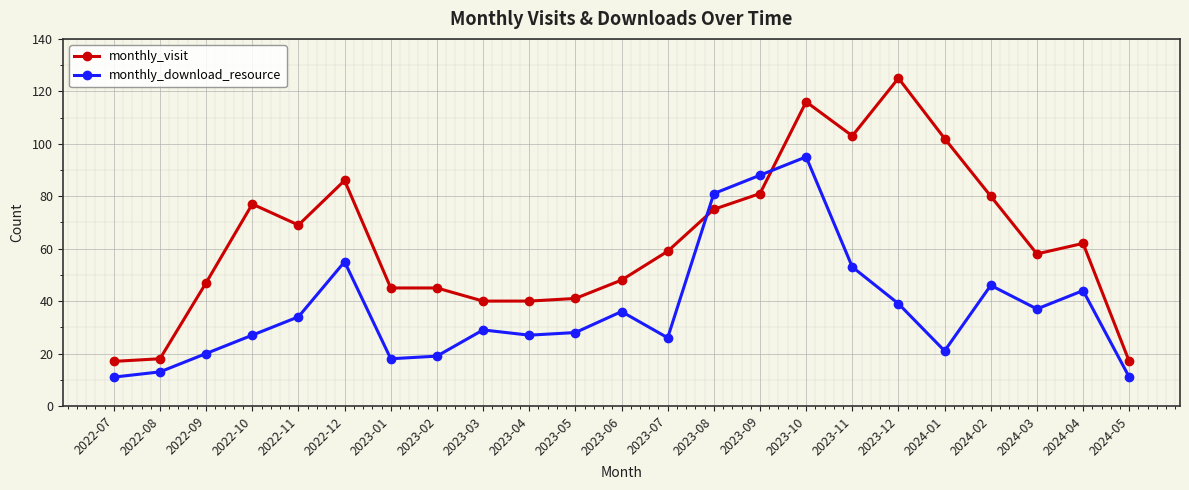

Reading left to right, what are all the values shown in this chart?

monthly_visit: 2022-07=17	2022-08=18	2022-09=47	2022-10=77	2022-11=69	2022-12=86	2023-01=45	2023-02=45	2023-03=40	2023-04=40	2023-05=41	2023-06=48	2023-07=59	2023-08=75	2023-09=81	2023-10=116	2023-11=103	2023-12=125	2024-01=102	2024-02=80	2024-03=58	2024-04=62	2024-05=17
monthly_download_resource: 2022-07=11	2022-08=13	2022-09=20	2022-10=27	2022-11=34	2022-12=55	2023-01=18	2023-02=19	2023-03=29	2023-04=27	2023-05=28	2023-06=36	2023-07=26	2023-08=81	2023-09=88	2023-10=95	2023-11=53	2023-12=39	2024-01=21	2024-02=46	2024-03=37	2024-04=44	2024-05=11